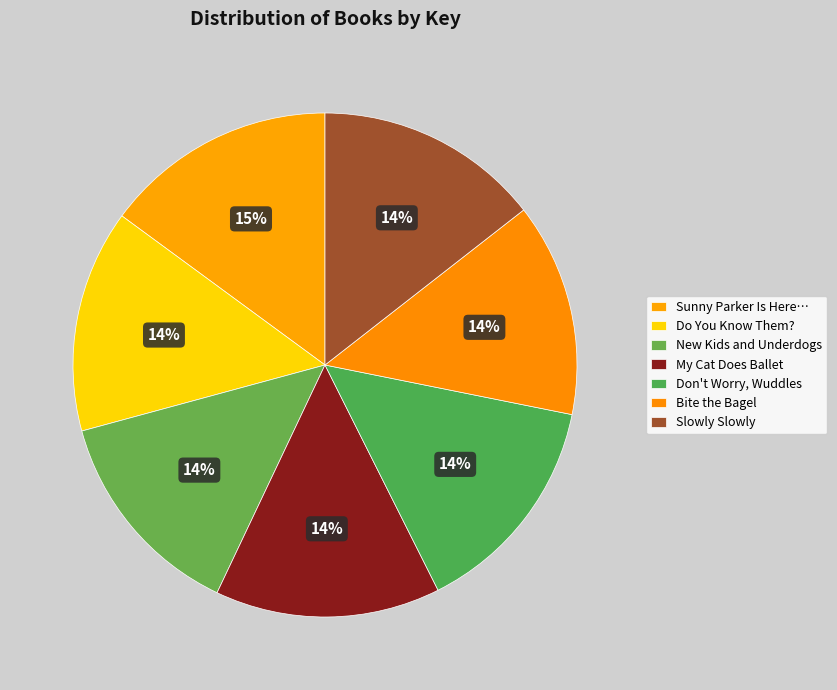

What percentage is NOT represented by My Cat Does Ballet?

85.6%